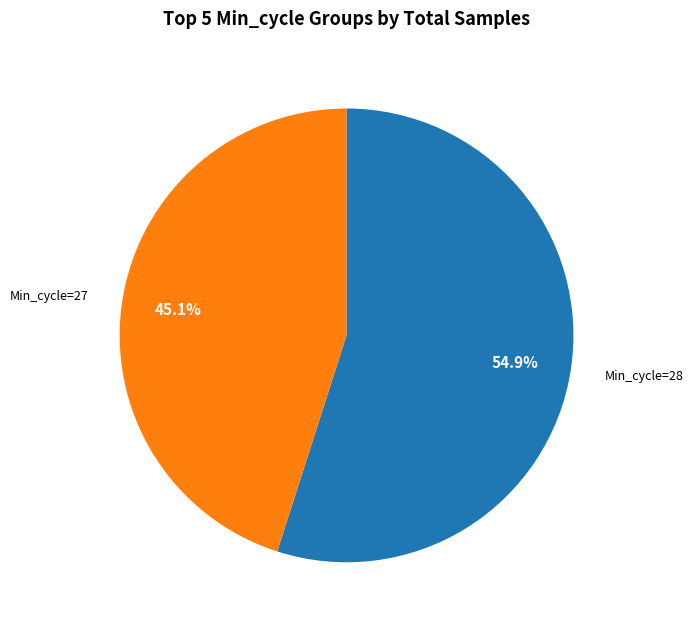

Is there a majority slice in this chart?

Yes